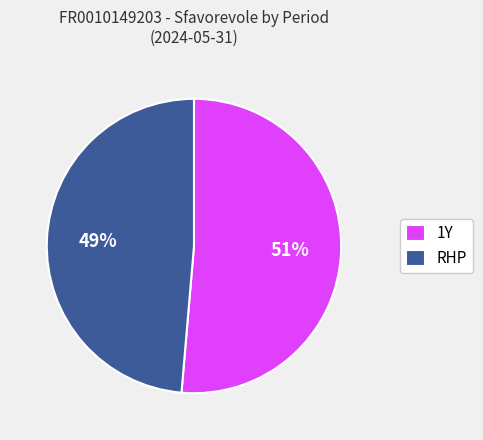

To the nearest percent, what is the combined percentage of 1Y and RHP?

100%